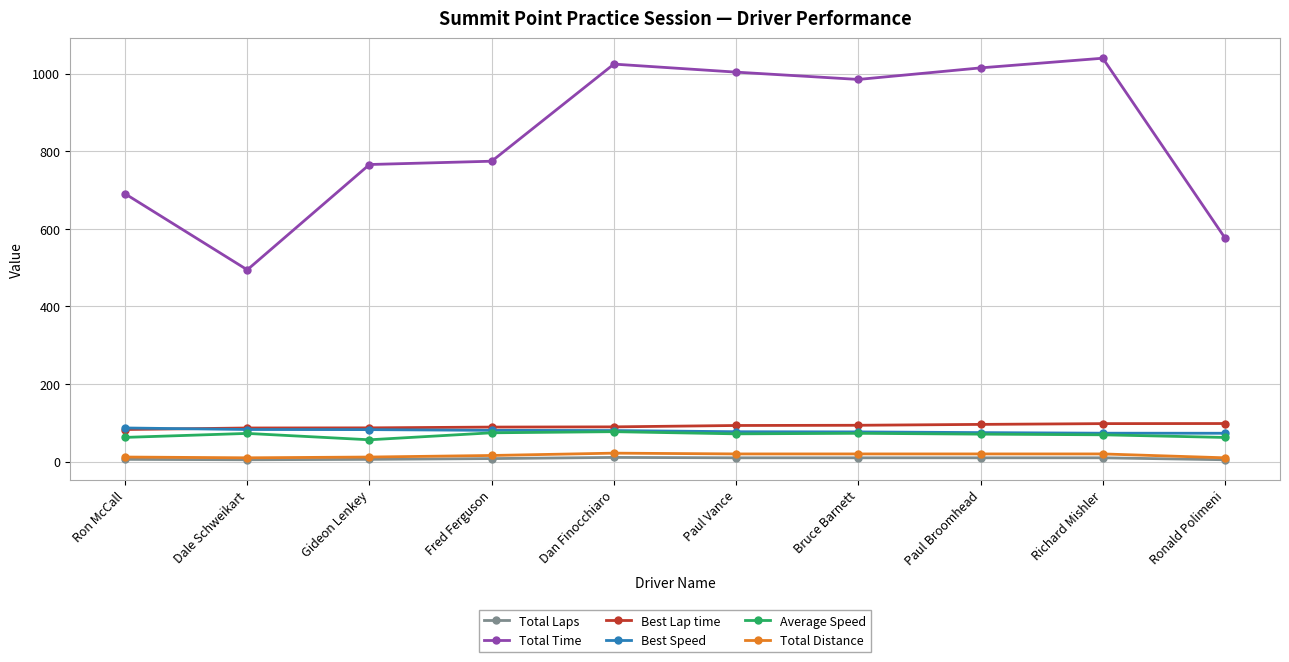

True or false: Average Speed and Total Laps intersect in this chart.

False